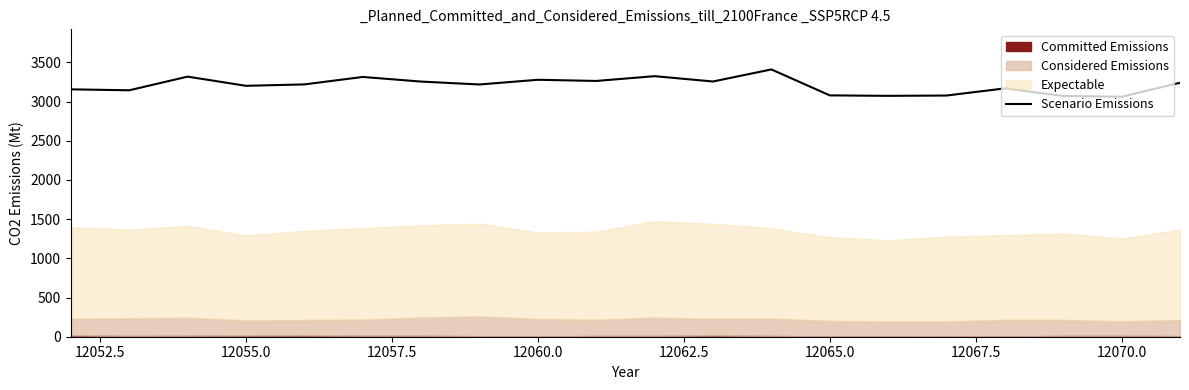

True or false: there are more than 1 points higher than both neighbors.

True